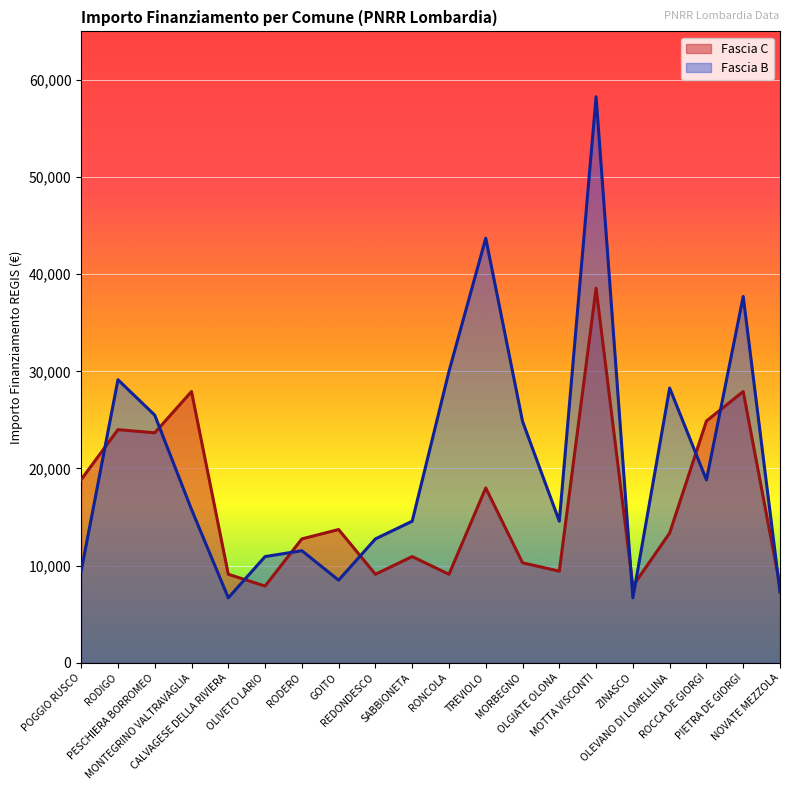

At which category is the sum across all series the highest?

MOTTA VISCONTI